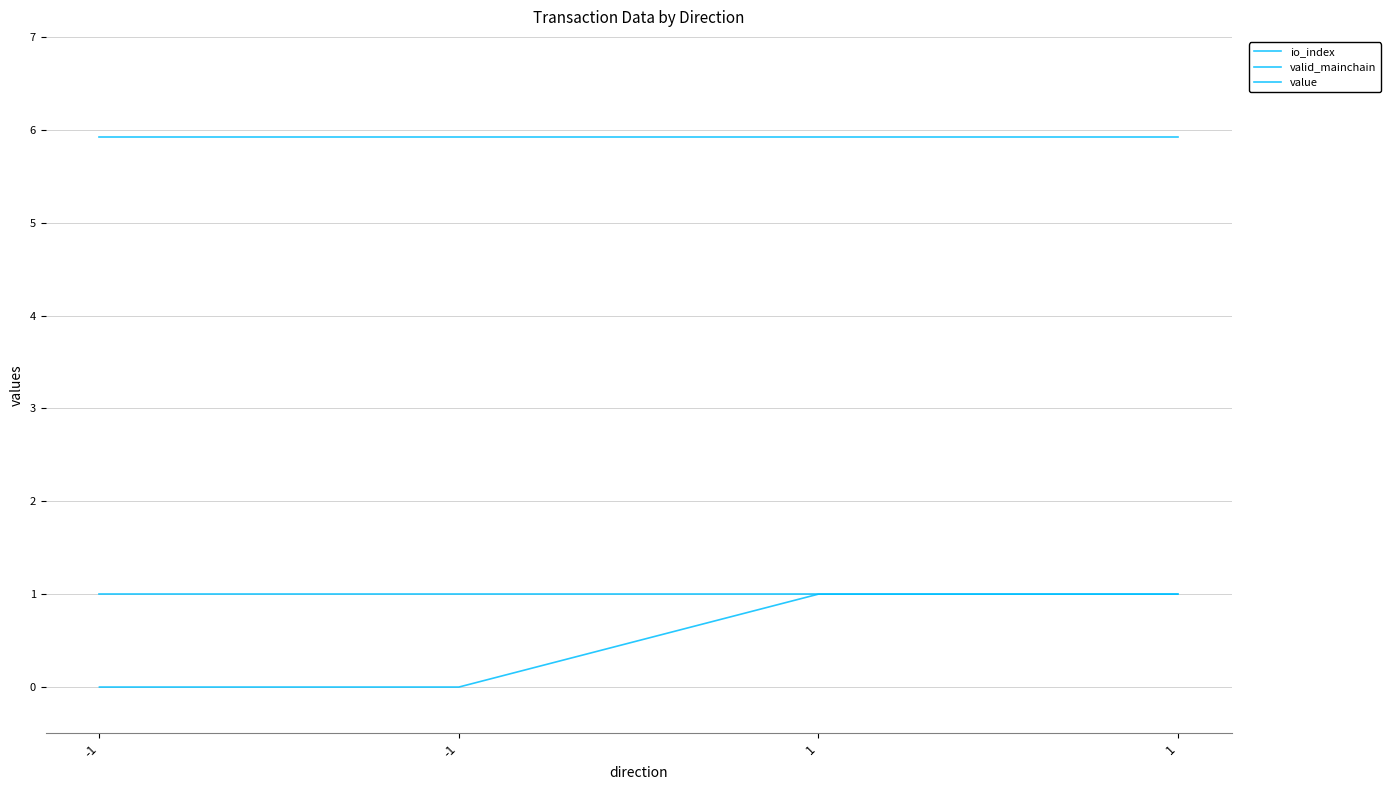

Does the chart have visible grid lines?

Yes